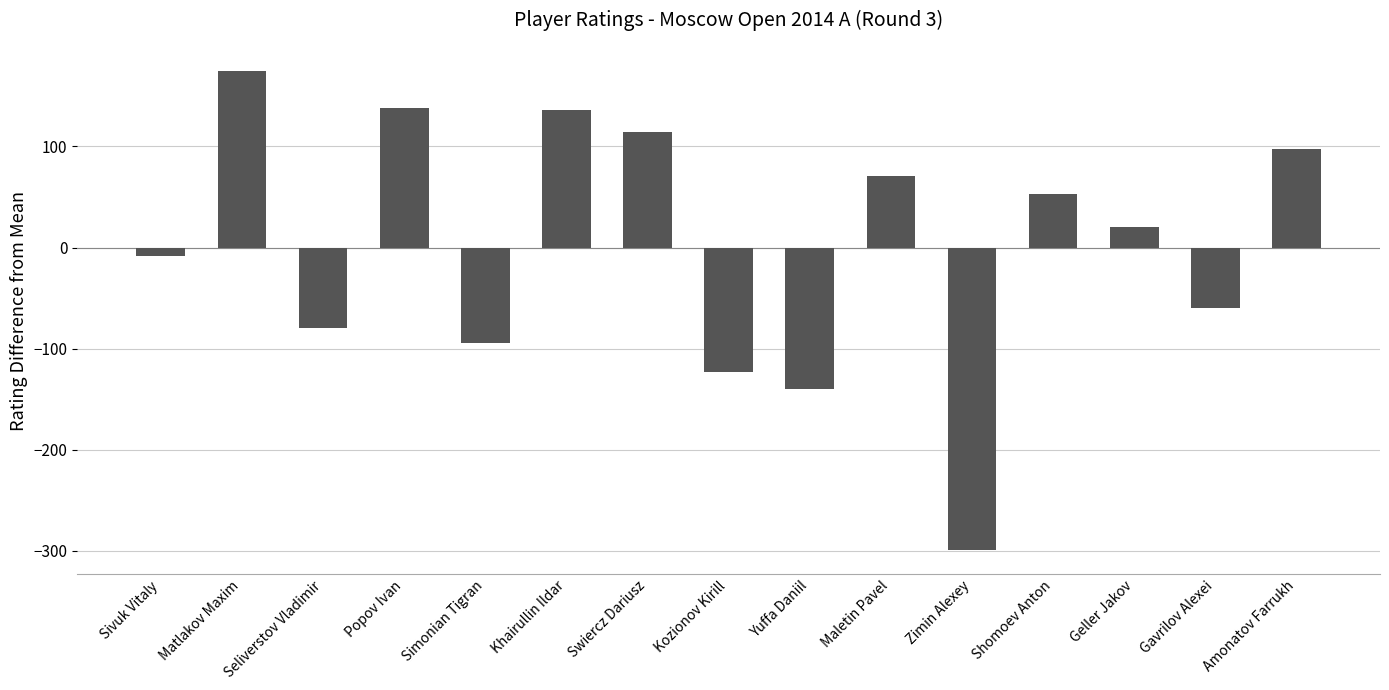

At which label does the data first exceed 20?

Matlakov Maxim